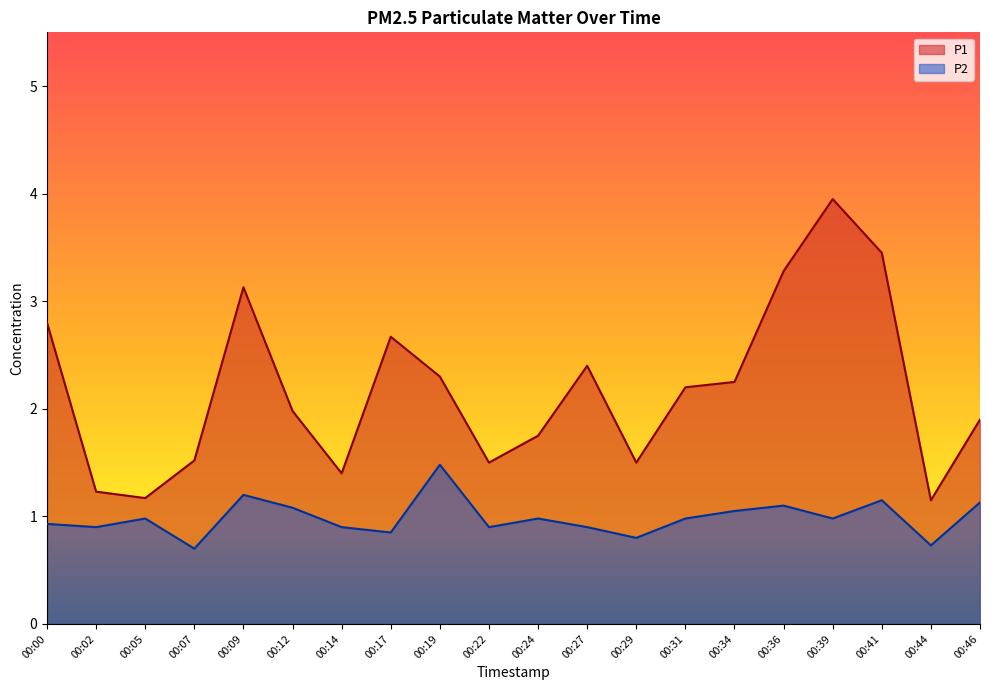

Rank the series at 00:09 from highest to lowest value.

P1, P2